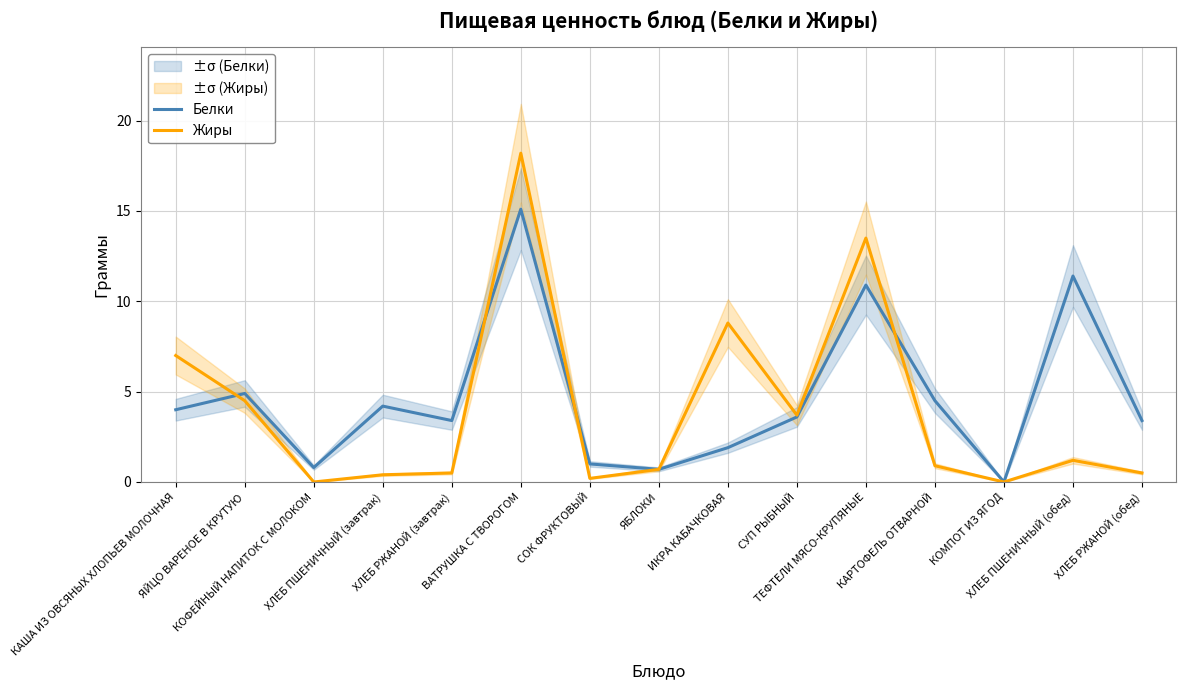

How many interior local valleys does the Жиры series have?

4